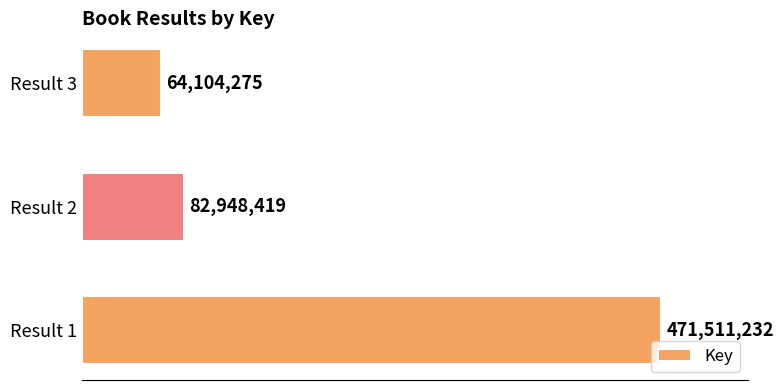

Rank the categories by value from lowest to highest.

Result 3, Result 2, Result 1